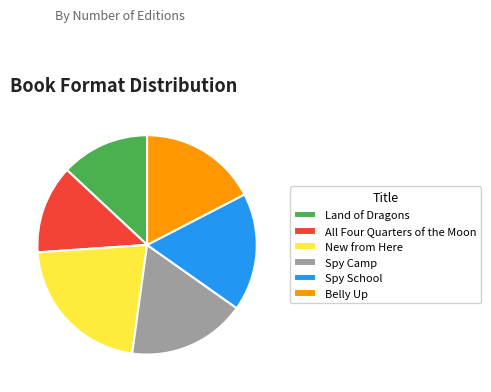

Do New from Here and Spy Camp together represent more than half of the pie?

No